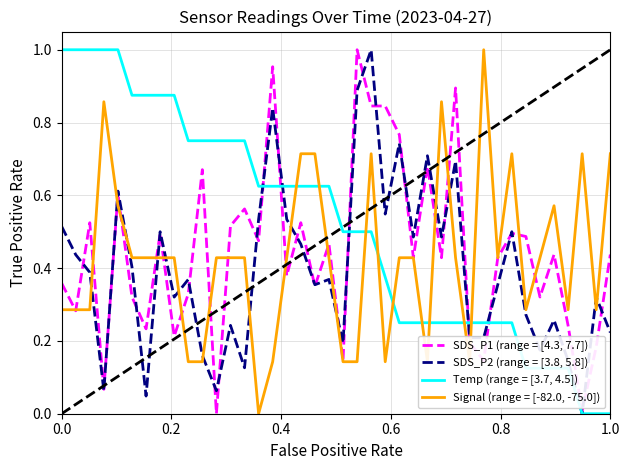

Which series has the largest total across all categories?

Temp (range = [3.7, 4.5])